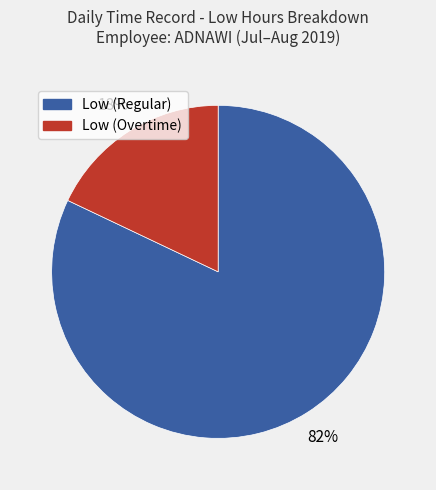

Is there a majority slice in this chart?

Yes